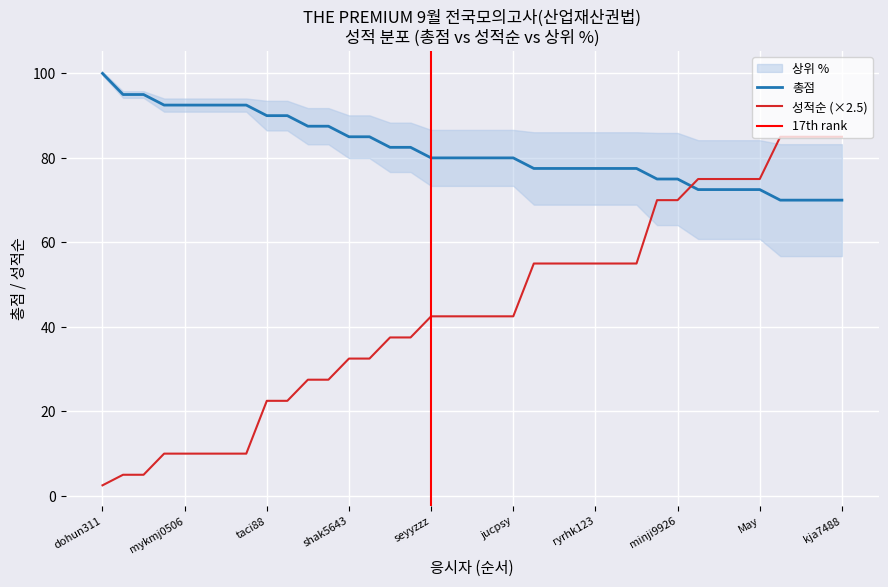

At how many categories does at least one series exceed 32?

37